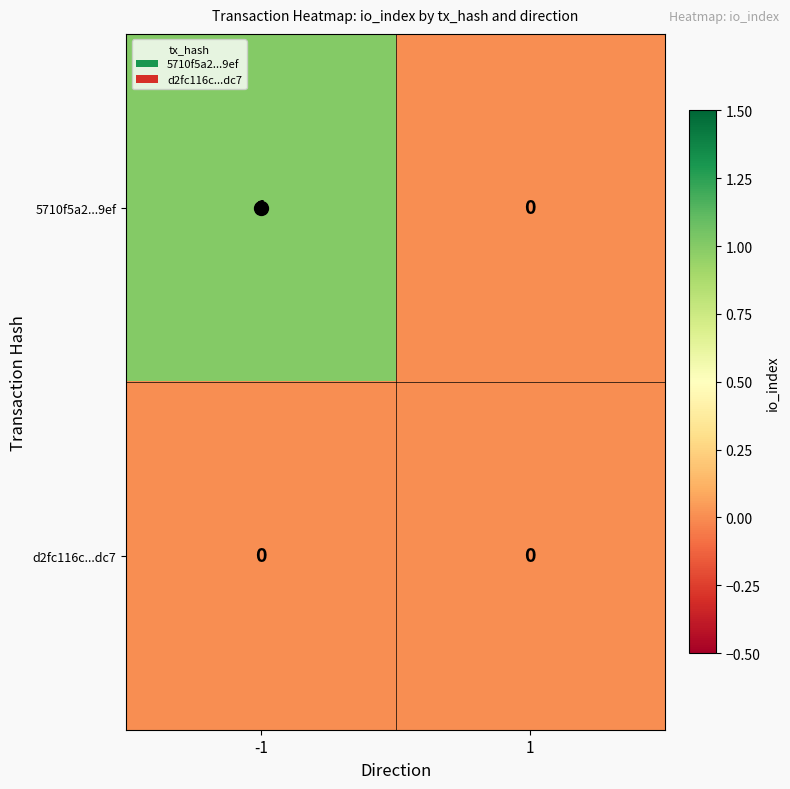

Rank the series by their maximum value, from lowest to highest.

d2fc116c...dc7, 5710f5a2...9ef